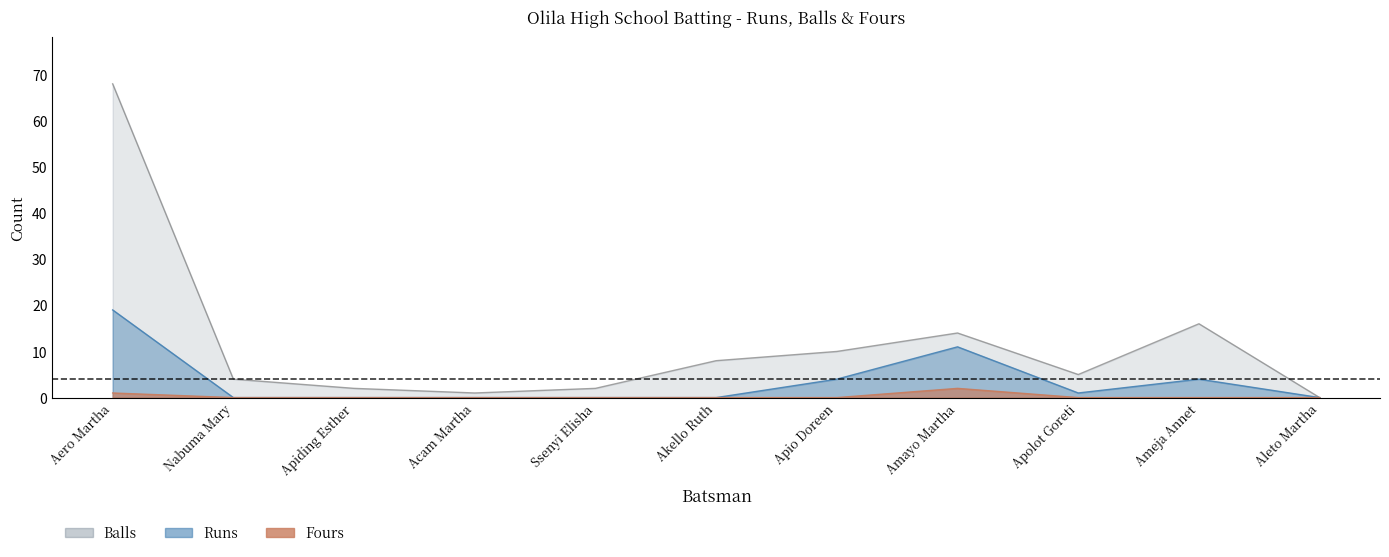

What is the difference between the second highest and second lowest values in the Runs series?

11